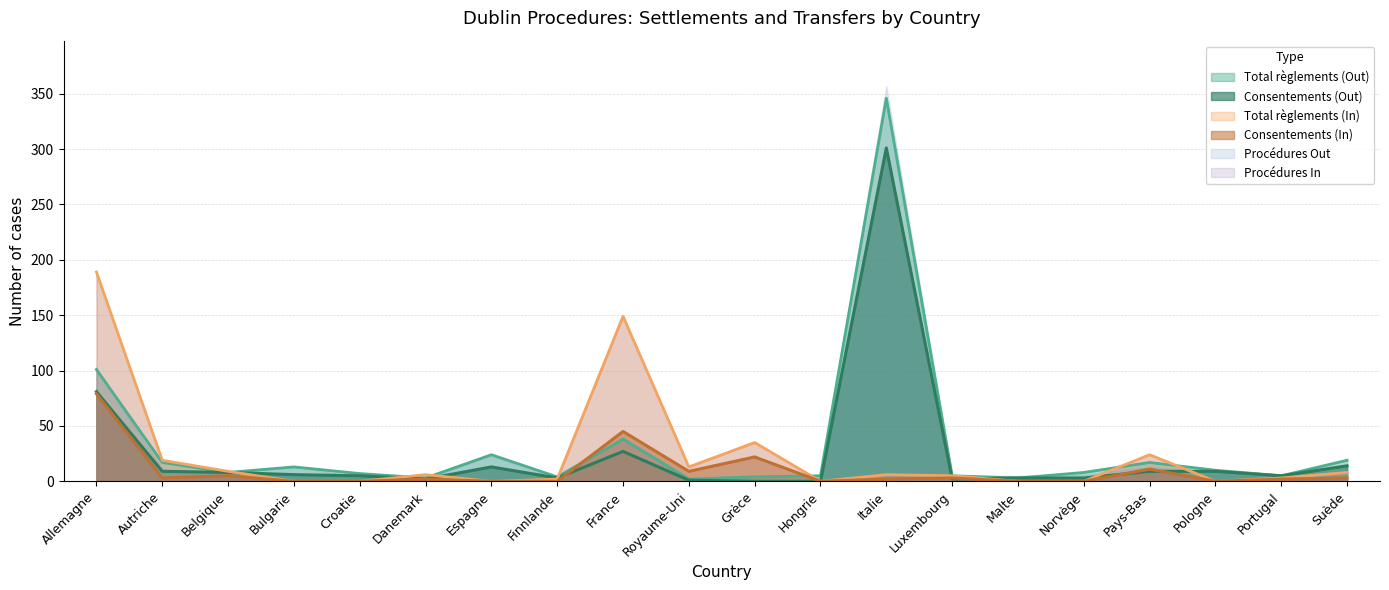

At which label does Total règlements (Out) reach its peak?

Italie